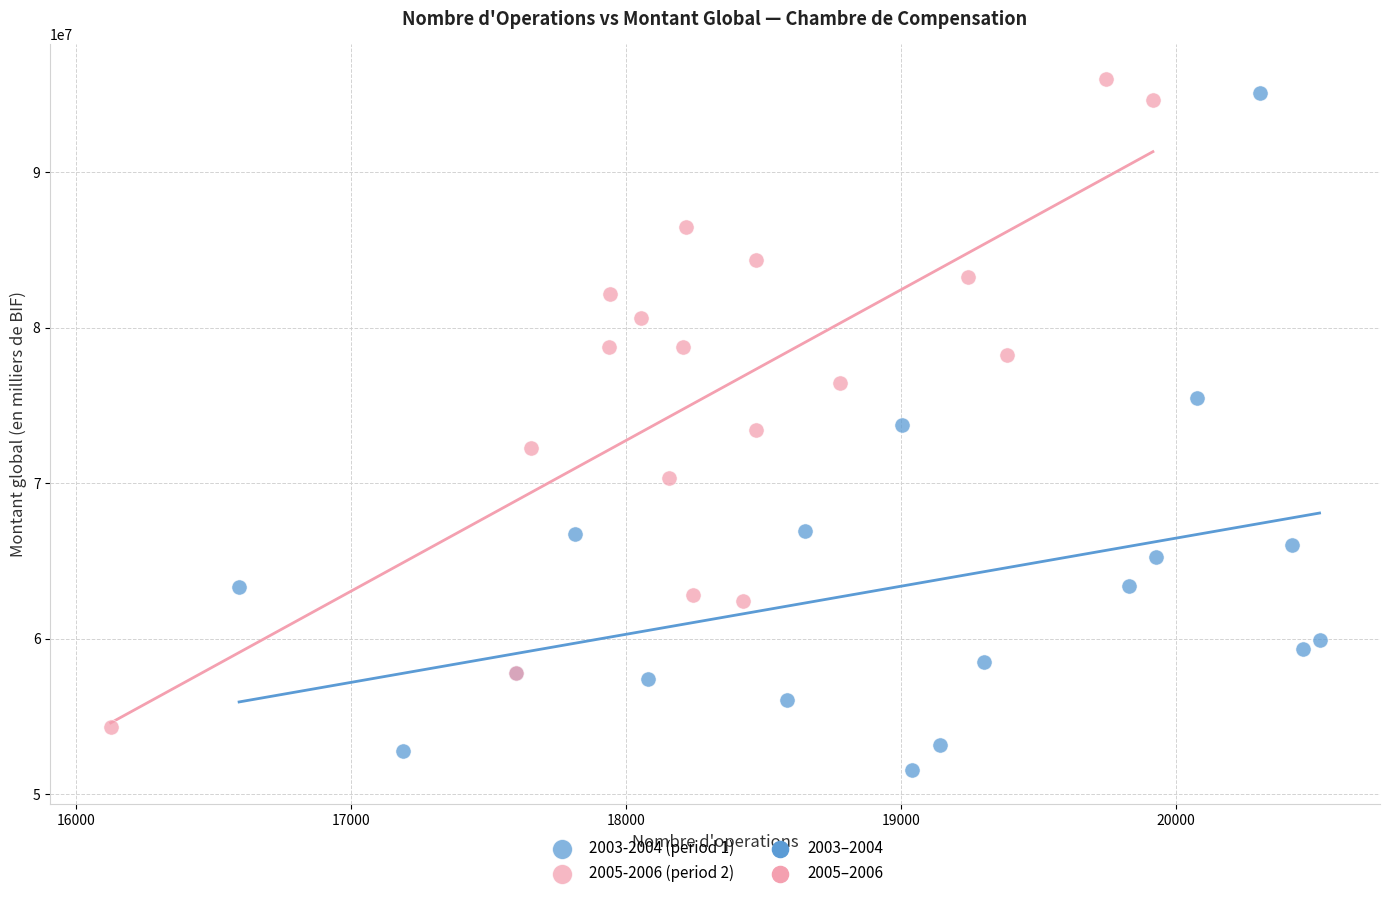

Which series reaches the minimum Y coordinate?

2003-2004 (period 1)